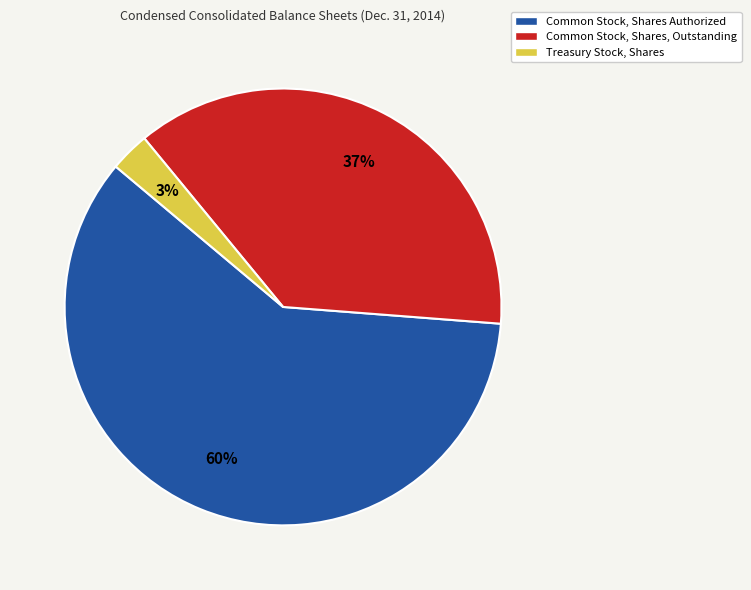

Does Treasury Stock, Shares represent more than half of the total?

No